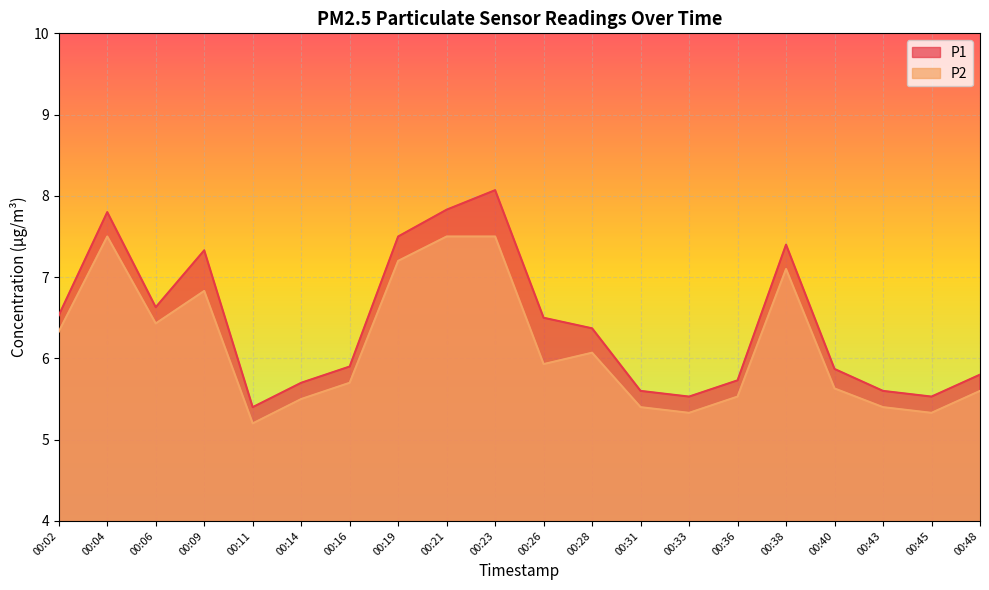

What is the value of the P1 point at the 1st from the left?

6.5